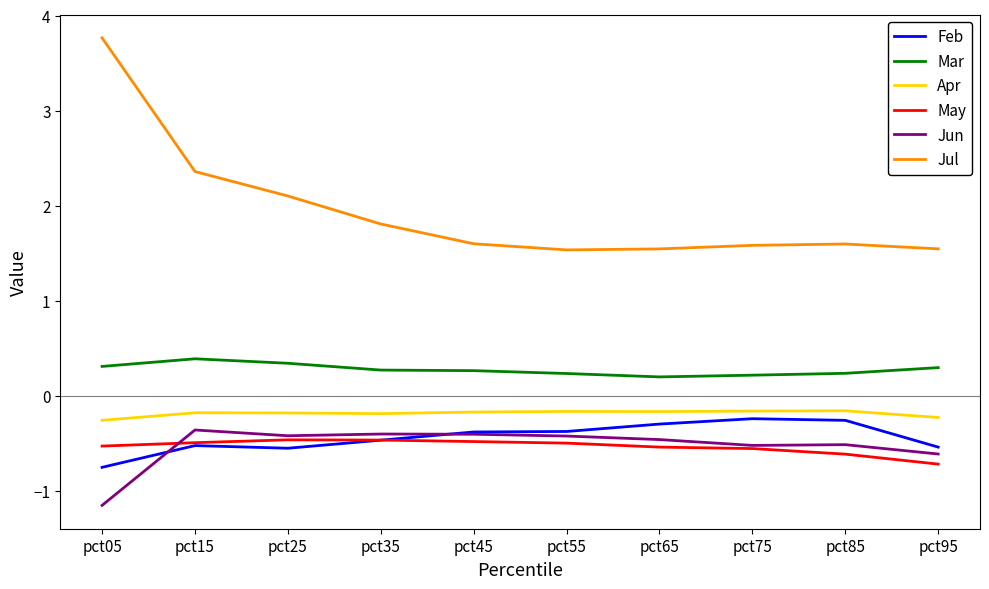

Which series has the largest total across all categories?

Jul